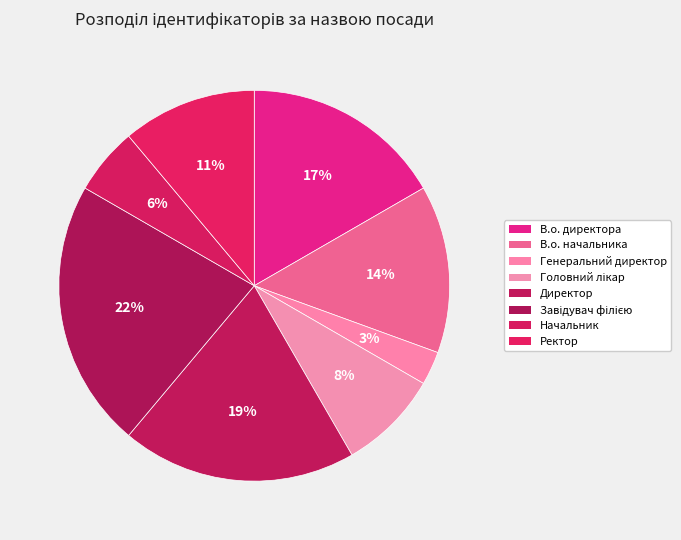

Approximately how many times larger is the value at Директор compared to Генеральний директор?

7.0